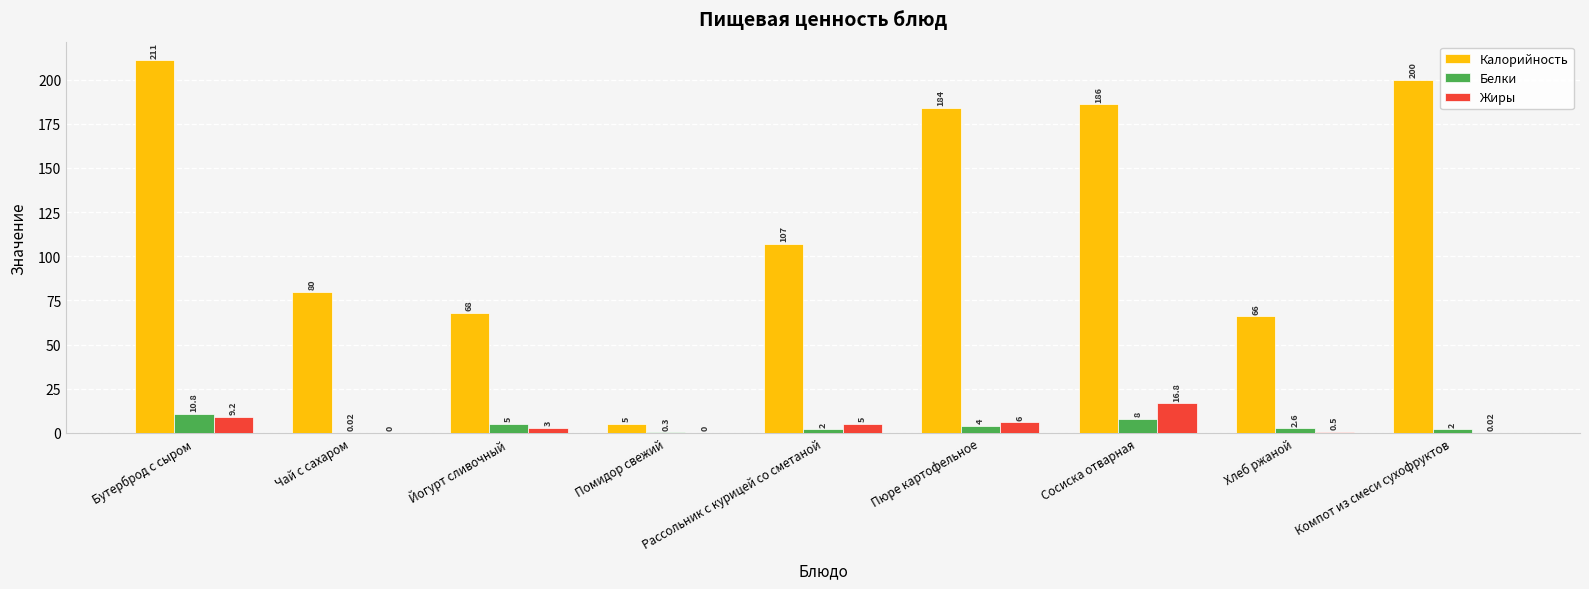

What are all the series names shown in the legend?

Калорийность, Белки, Жиры